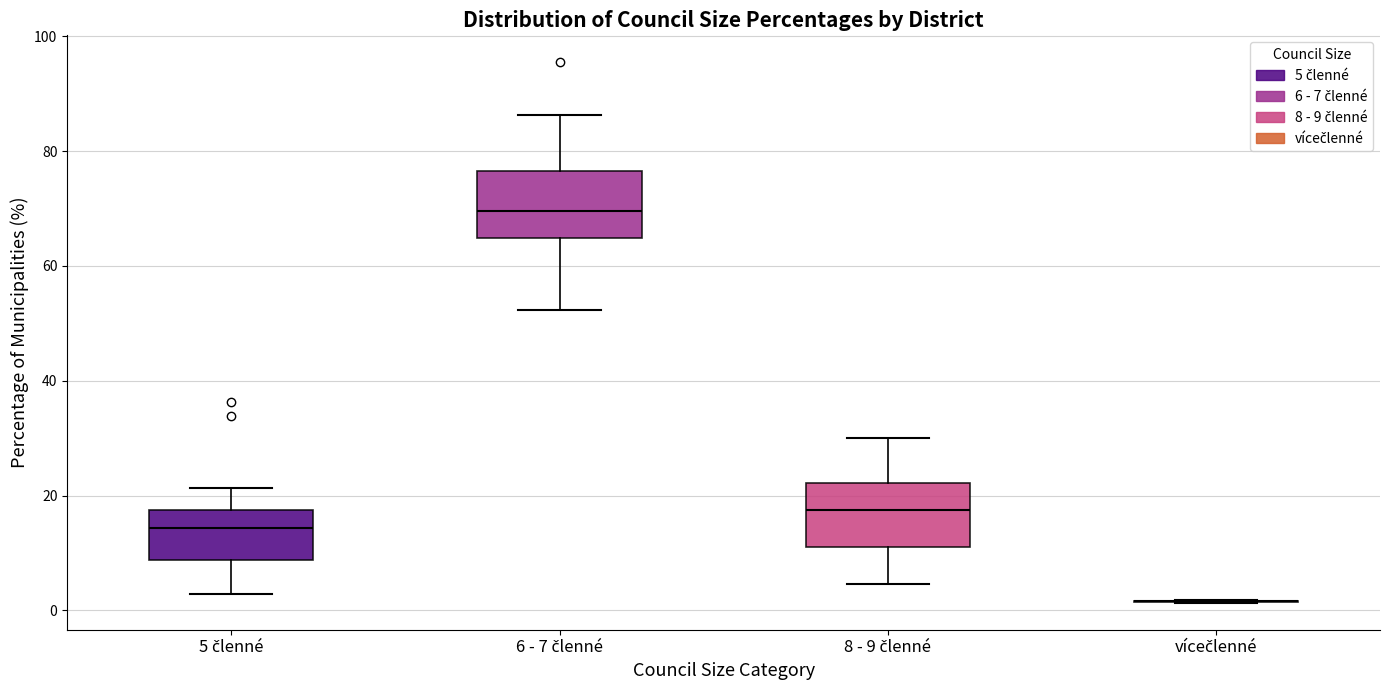

Reading left to right, transcribe this box plot: for each box, give where its median line is, the range the box spans, and where its two whiskers end, as read against the y-axis. The values are not printed on the chart, so give them approximately, as read against the axis.

5 členné: median 14, box 8 to 18, whiskers 2 to 22
6 - 7 členné: median 70, box 64 to 76, whiskers 52 to 86
8 - 9 členné: median 18, box 12 to 22, whiskers 4 to 30
vícečlenné: box collapsed to a line at 2, whiskers 2 to 2